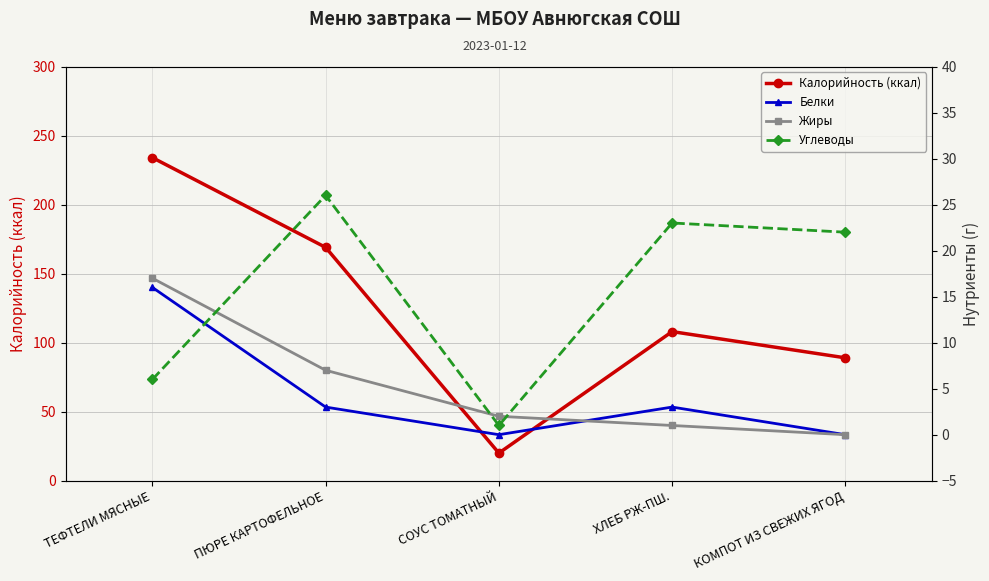

What is the average value of the Жиры series?

5